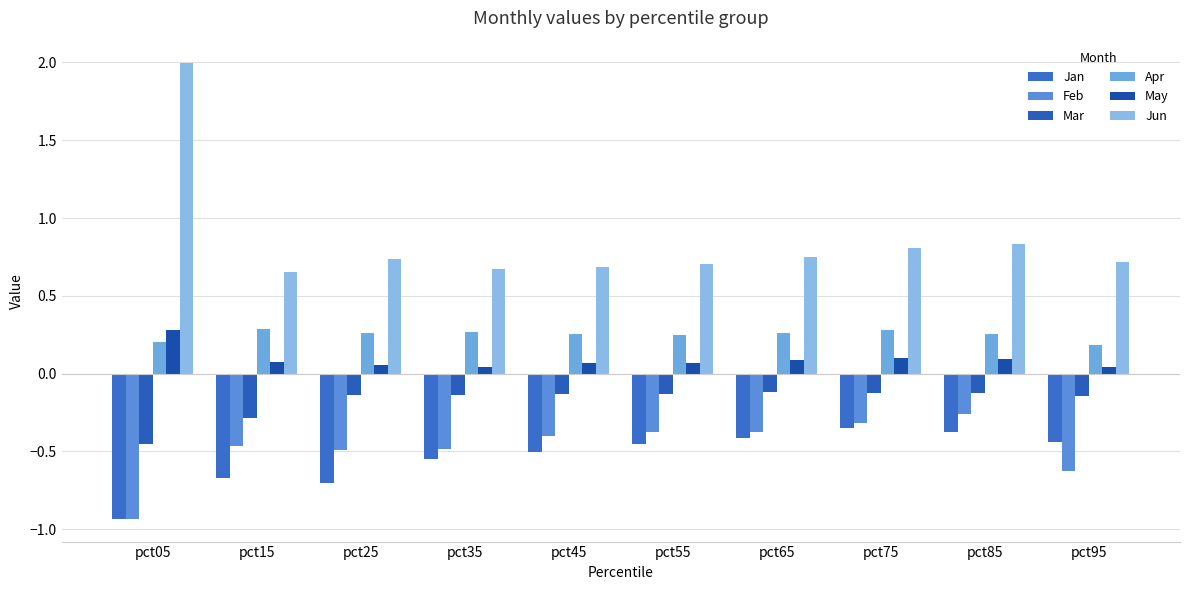

Is the value of May at pct75 greater than the value of Apr at pct85?

No